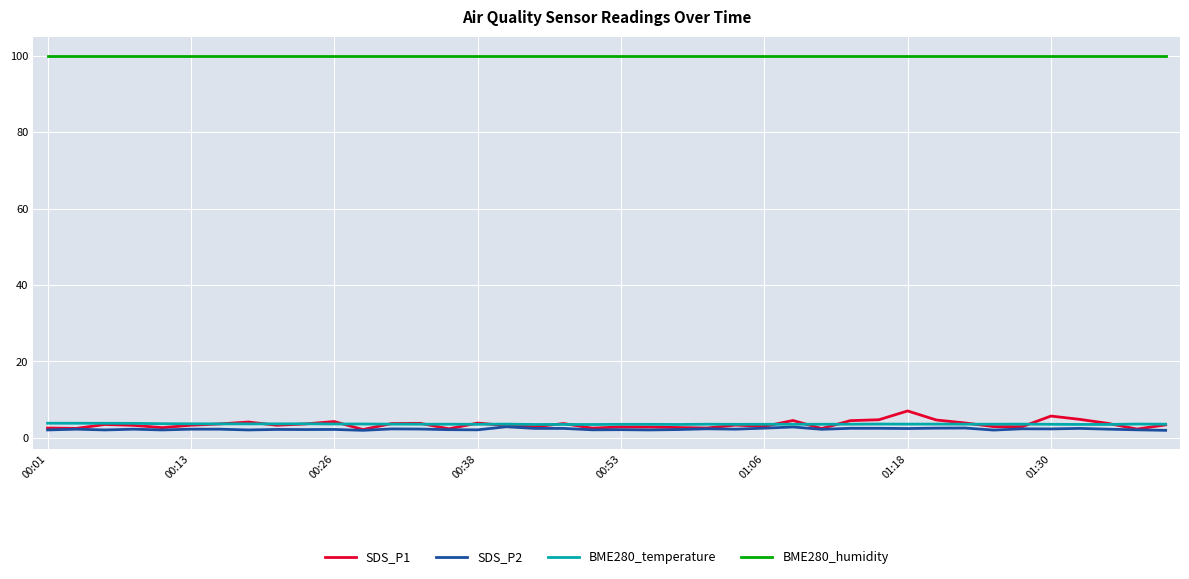

True or false: SDS_P1 and BME280_humidity cross at least once.

False